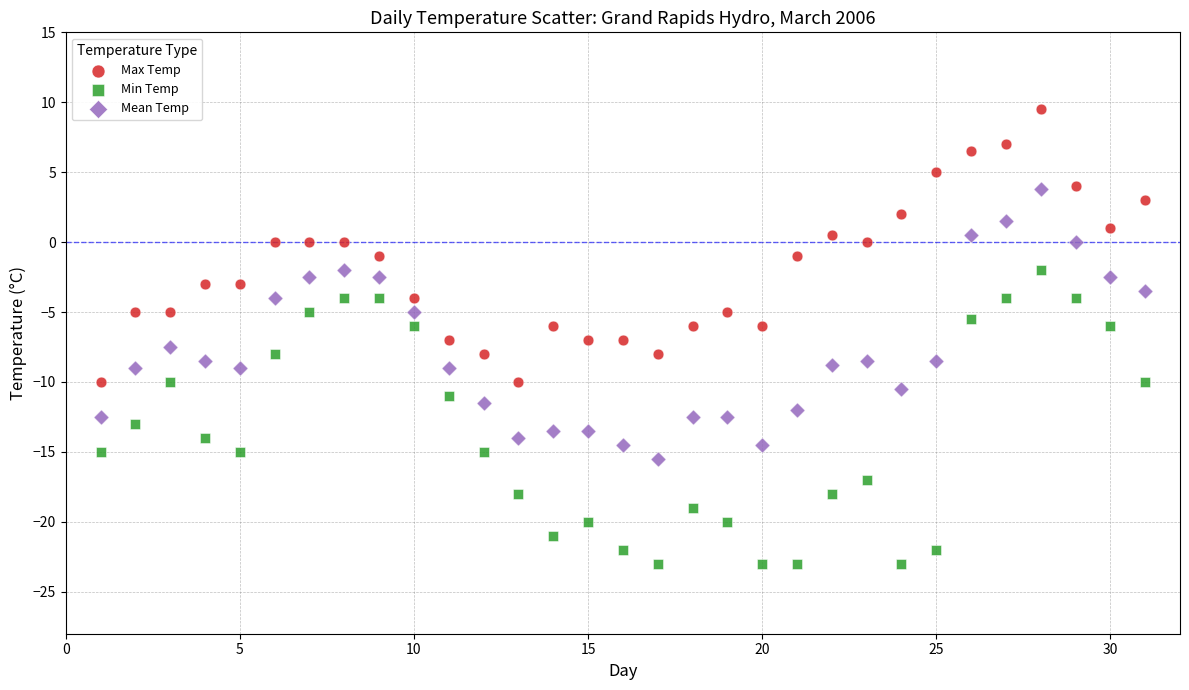

Which series has the largest Y range (max minus min)?

Min Temp